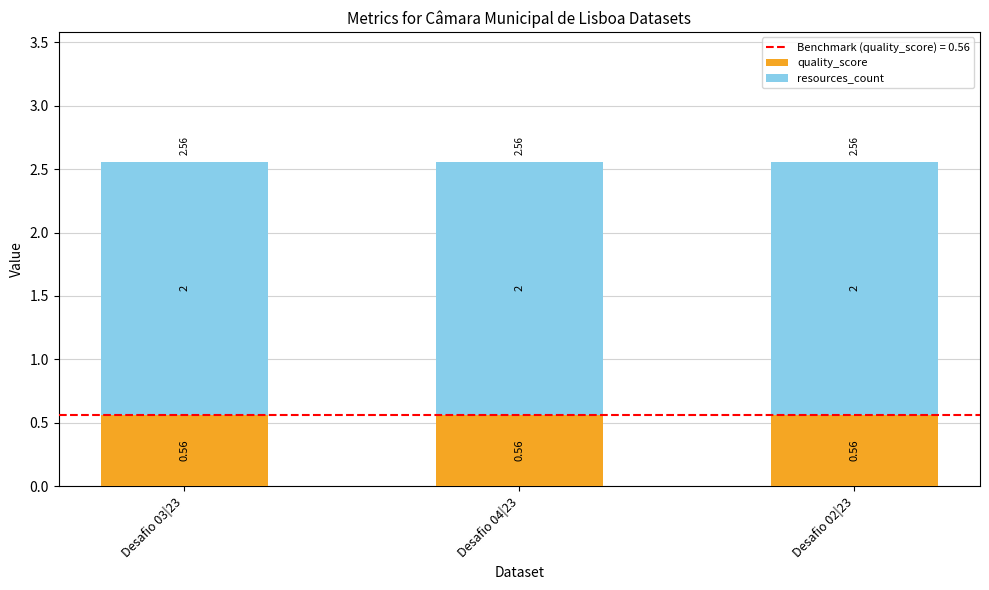

What is the total value across all series at Desafio 04|23?

2.6